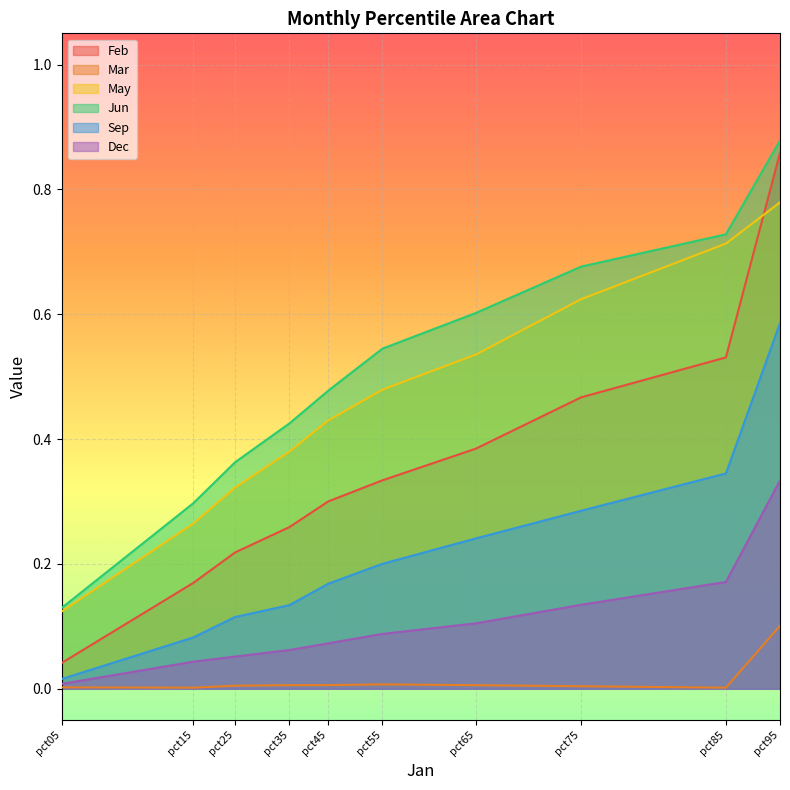

True or false: May and Dec intersect in this chart.

False